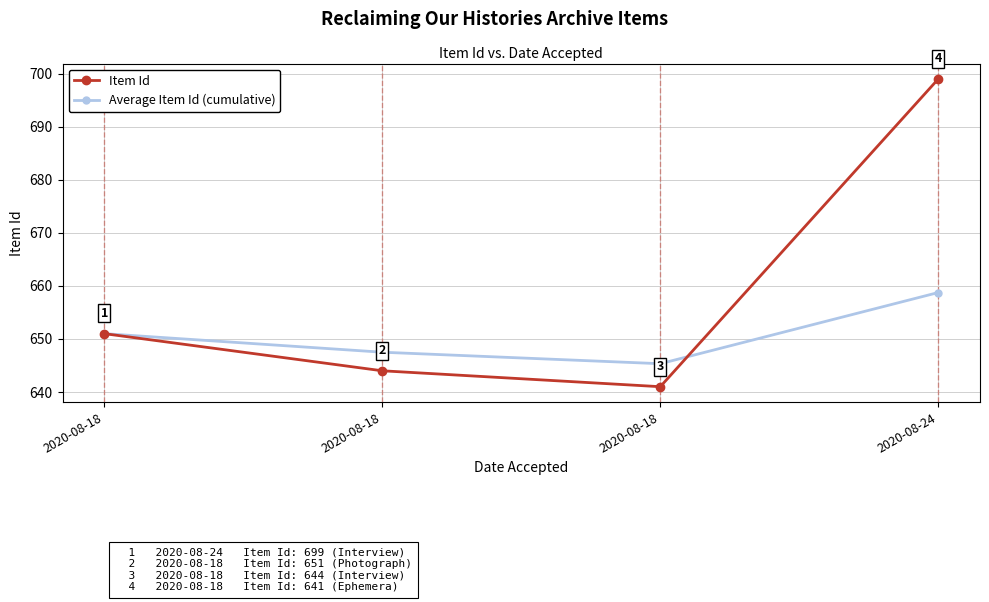

How many data points in Item Id are less than 651?

2